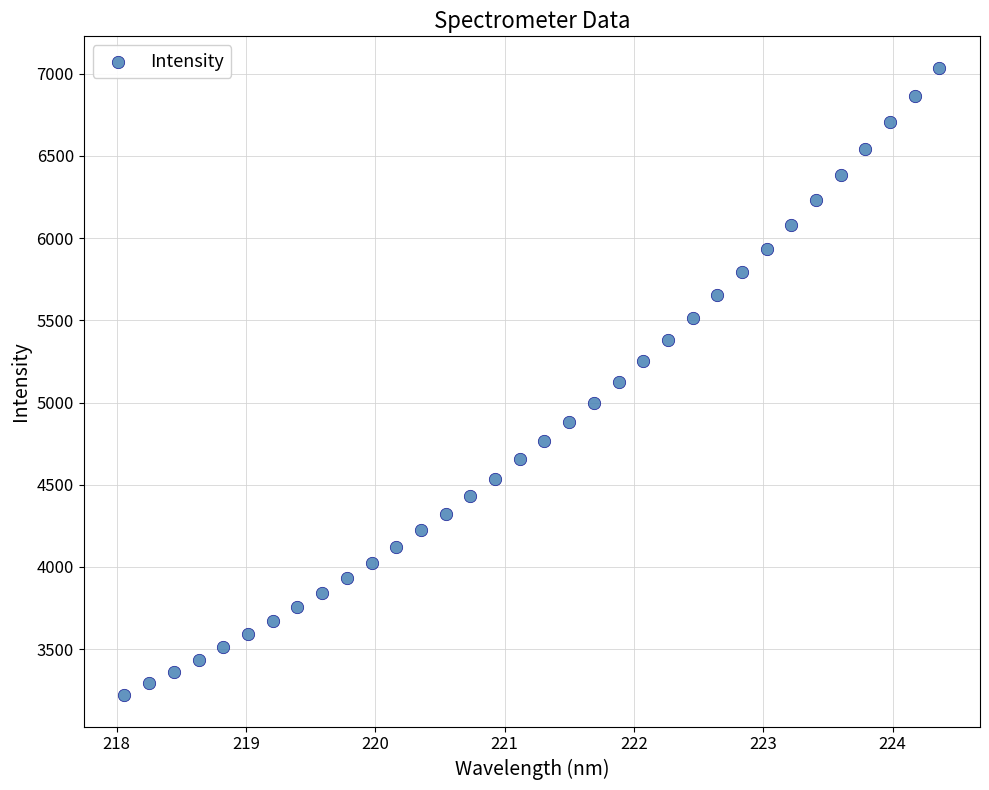

What is the range of Y values (max minus min)?

3817.1